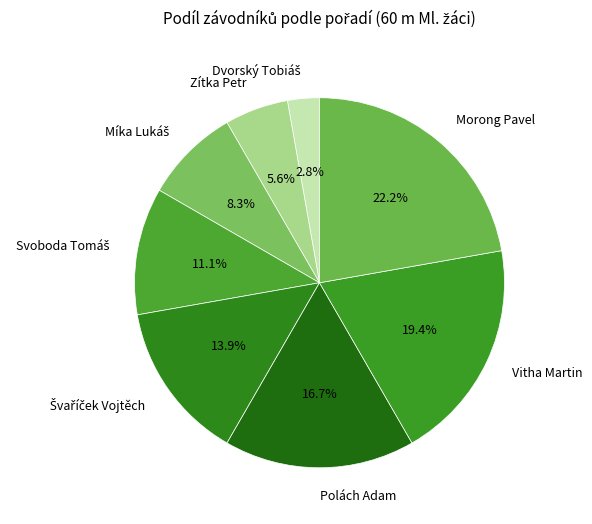

To the nearest percent, what is the difference between the largest and smallest slice percentages?

19%